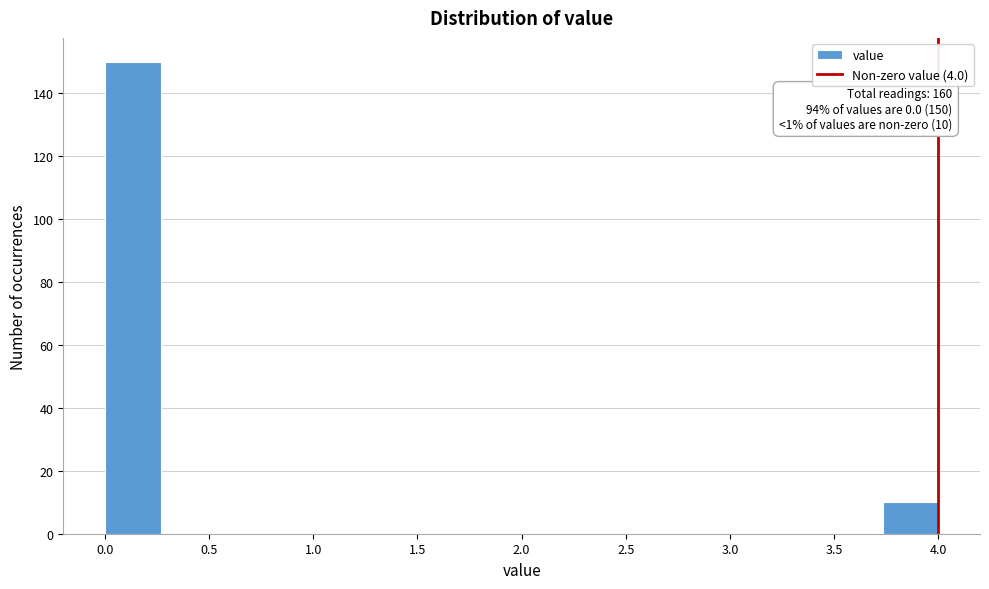

Over which range of the x-axis is the bar tallest?

0.00 to 0.25